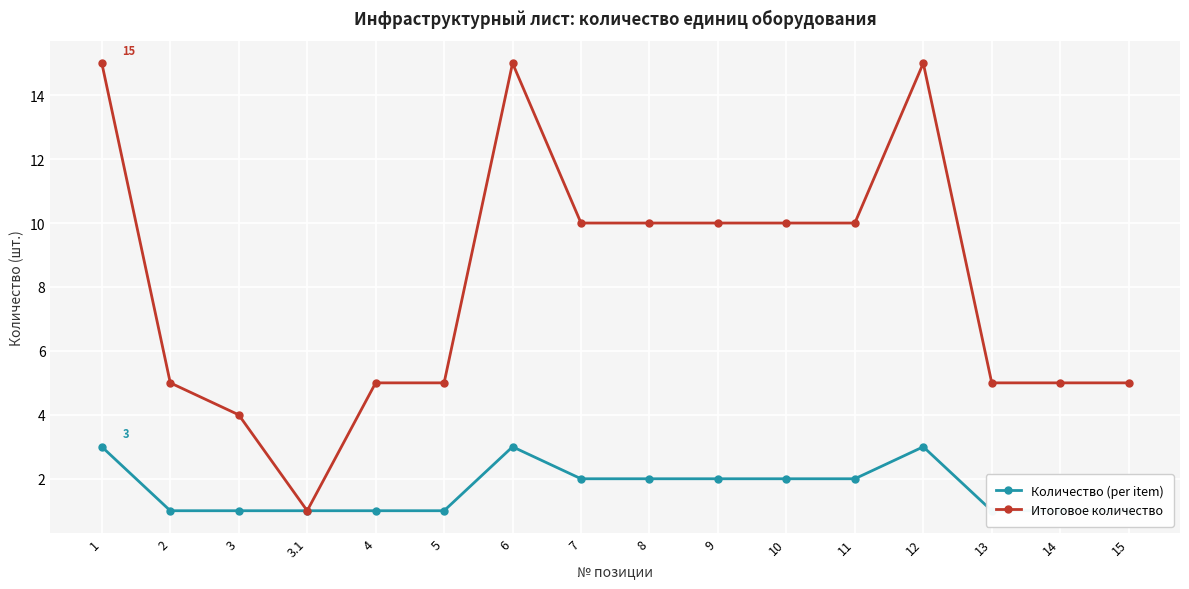

At how many categories does at least one series exceed 9?

8